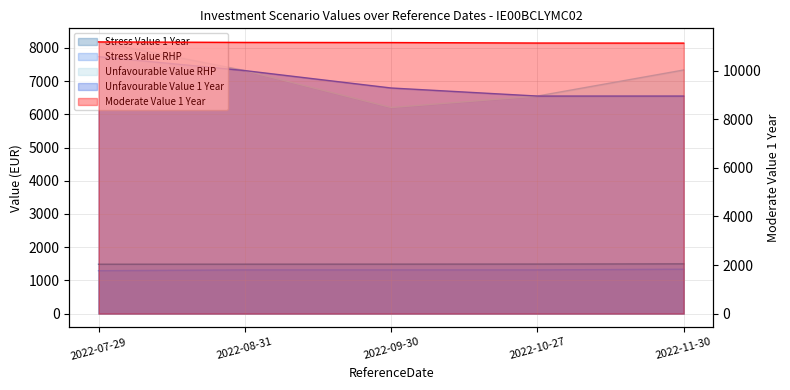

What is the value of the Moderate Value 1 Year point at the 1st from the left?

11180.3